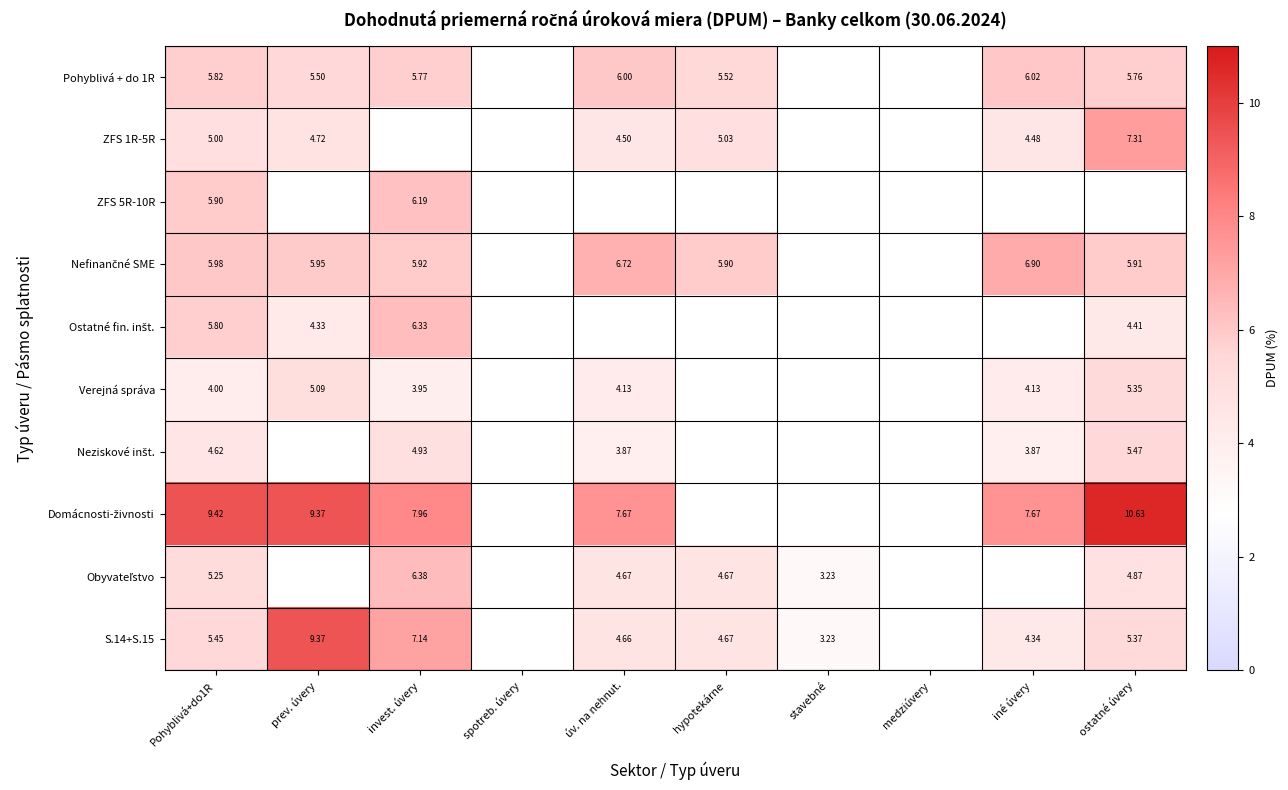

Which series changed the most between prev. úvery and hypotekárne?

S.14+S.15